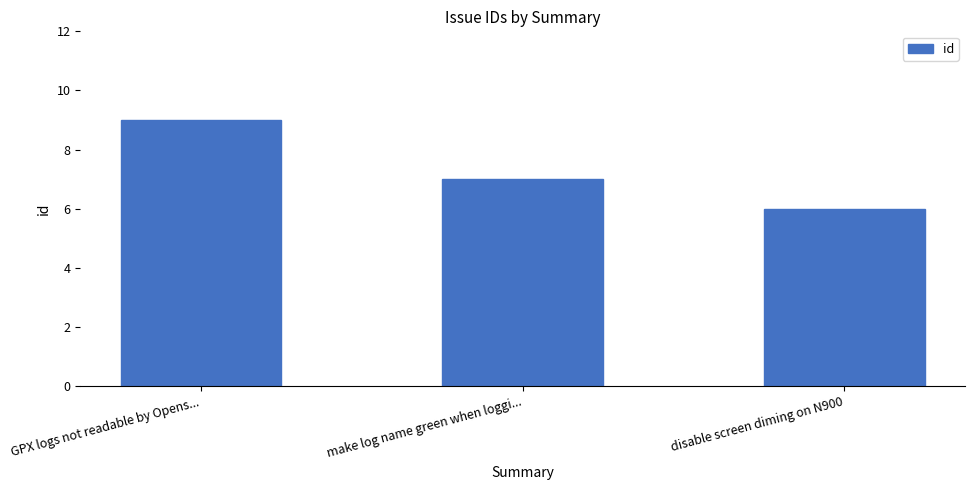

What is the sum of the values at GPX logs not readable by Opens... and disable screen diming on N900?

15